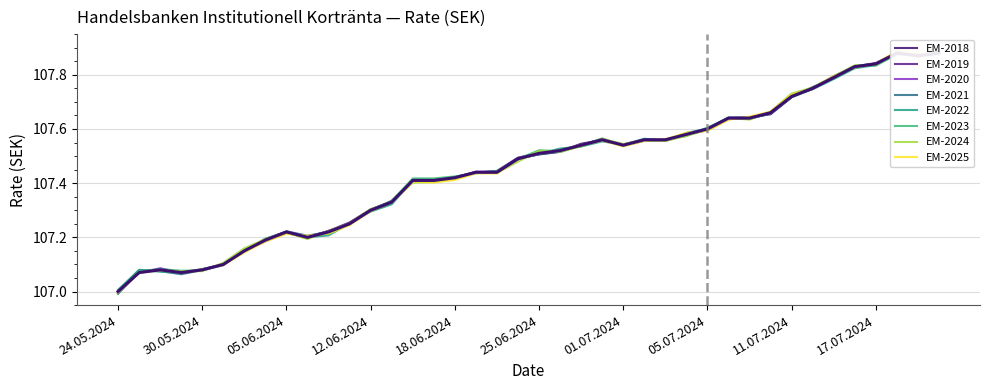

Reading left to right, list all the values displayed in this chart.

107.0	107.1	107.1	107.1	107.1	107.1	107.1	107.2	107.2	107.2	107.2	107.2	107.3	107.3	107.4	107.4	107.4	107.4	107.4	107.5	107.5	107.5	107.5	107.6	107.5	107.6	107.6	107.6	107.6	107.6	107.6	107.7	107.7	107.7	107.8	107.8	107.8	107.9	107.9	107.9